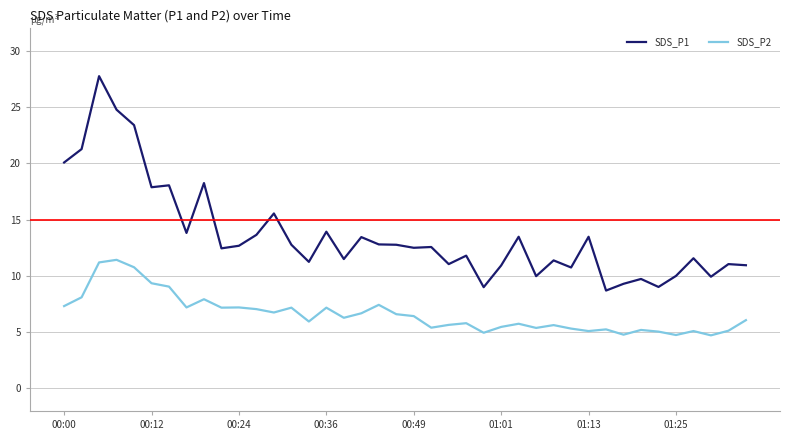

True or false: SDS_P2 and SDS_P1 cross at least once.

False